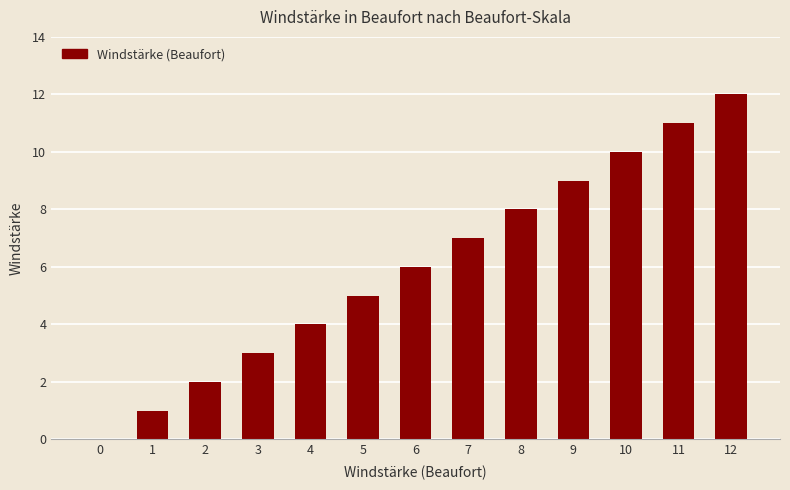

Which category has the highest value across all series?

12